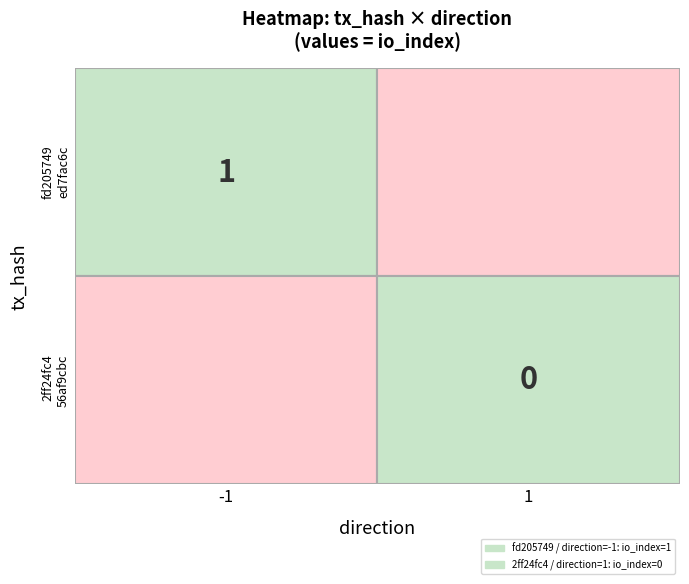

Rank the series by their maximum value, from highest to lowest.

fd205749ed7fac6cb10c9044c782fedecf43639, 2ff24fc456af9cbc9a7c9345258c2c9caa34996